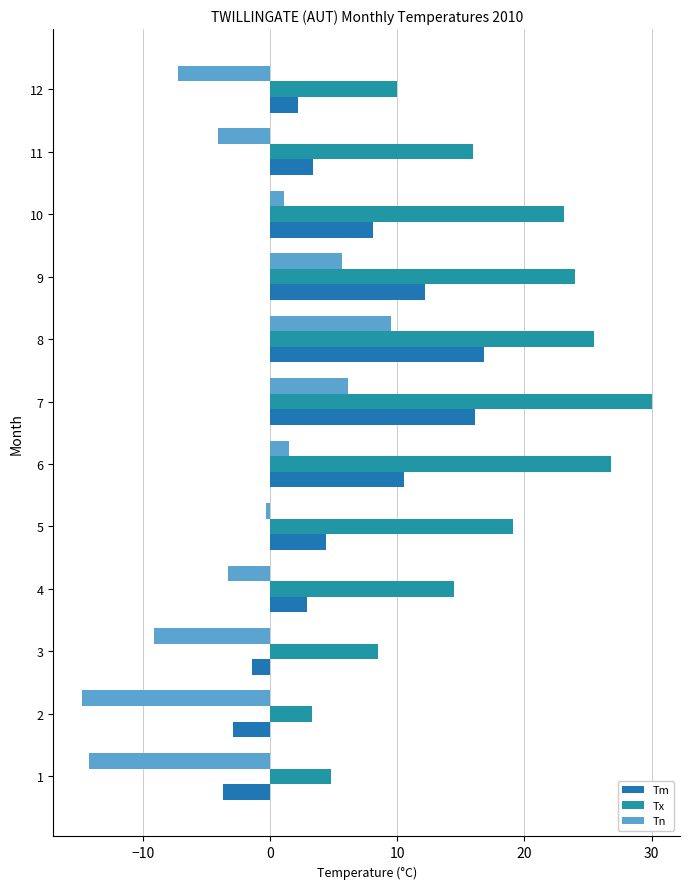

How many positive values does the Tm series have?

9